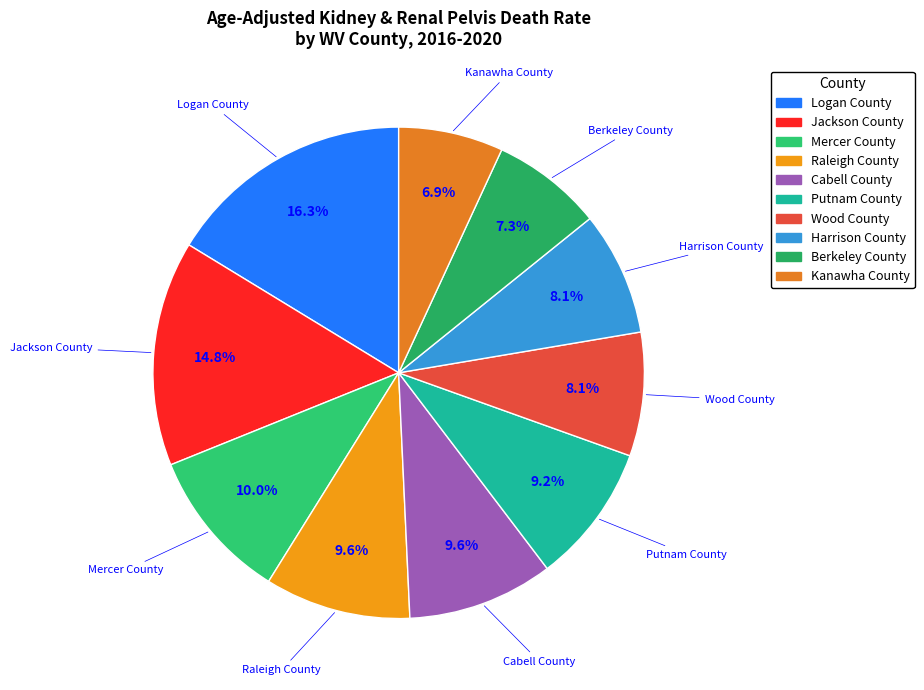

Which category has the biggest portion of the pie?

Logan County